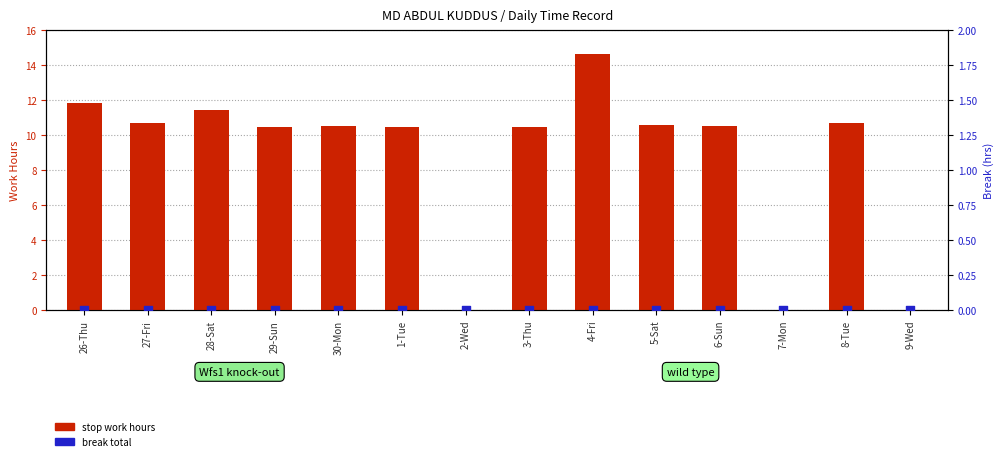

Which series has the largest total across all categories?

stop work hours